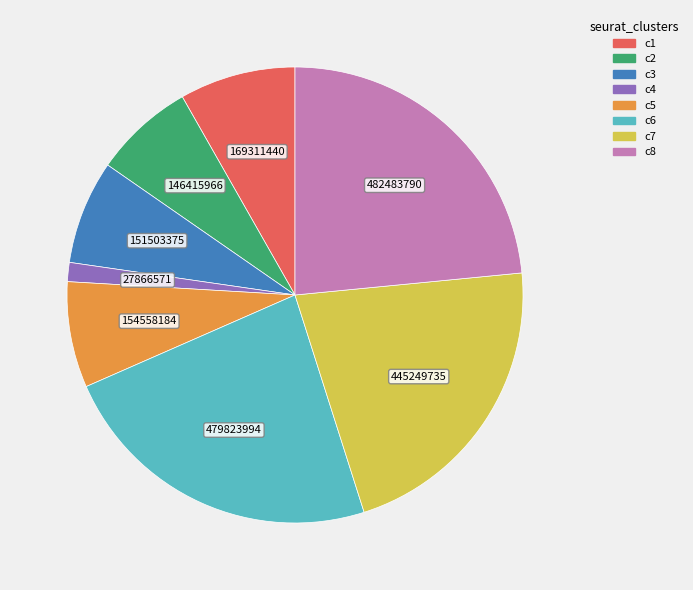

How many segments does this pie chart have?

8